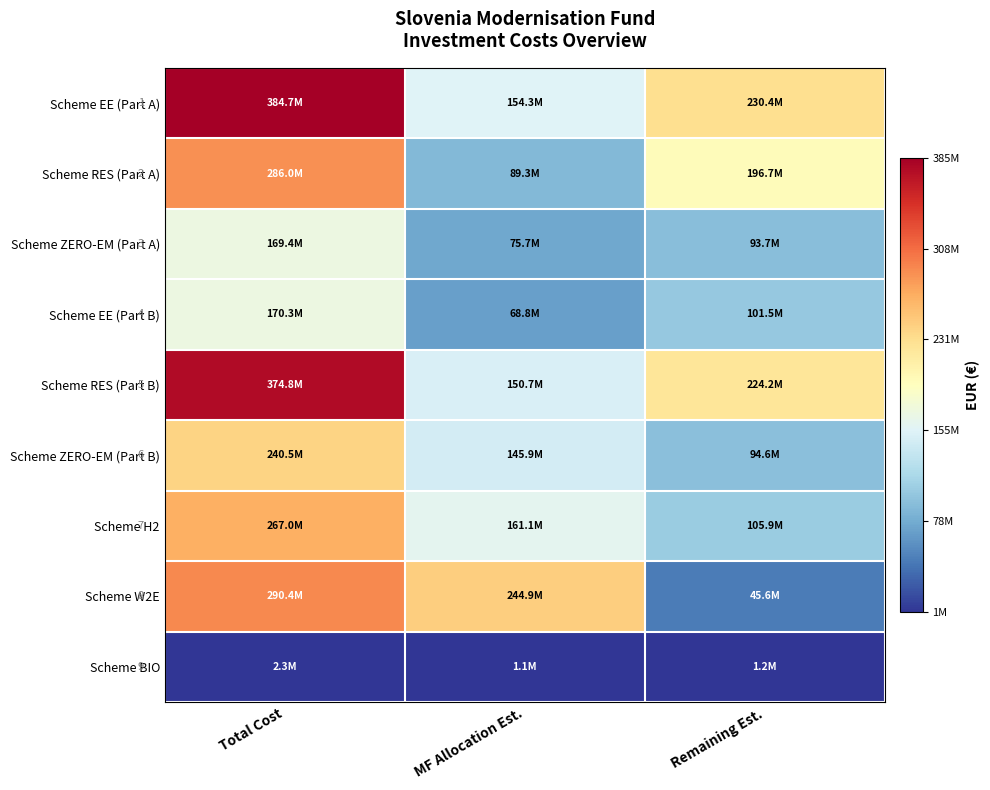

At Total Cost, list the series in order from smallest to largest.

Scheme BIO, Scheme ZERO-EM (Part A), Scheme EE (Part B), Scheme ZERO-EM (Part B), Scheme H2, Scheme RES (Part A), Scheme W2E, Scheme RES (Part B), Scheme EE (Part A)